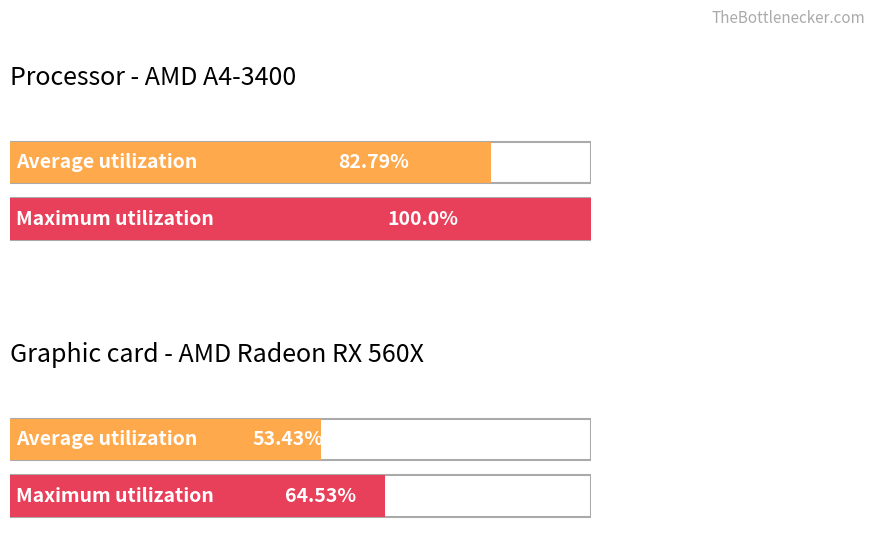

How many data points in Average utilization are above 82?

1